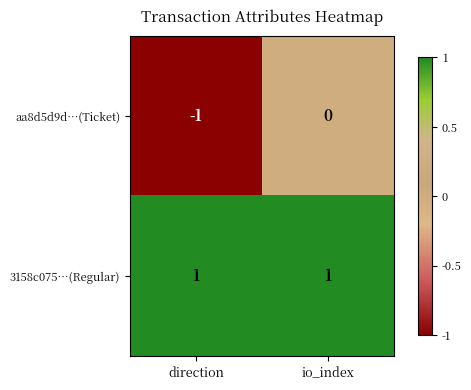

Which series changed the most between direction and io_index?

aa8d5d9d…(Ticket)